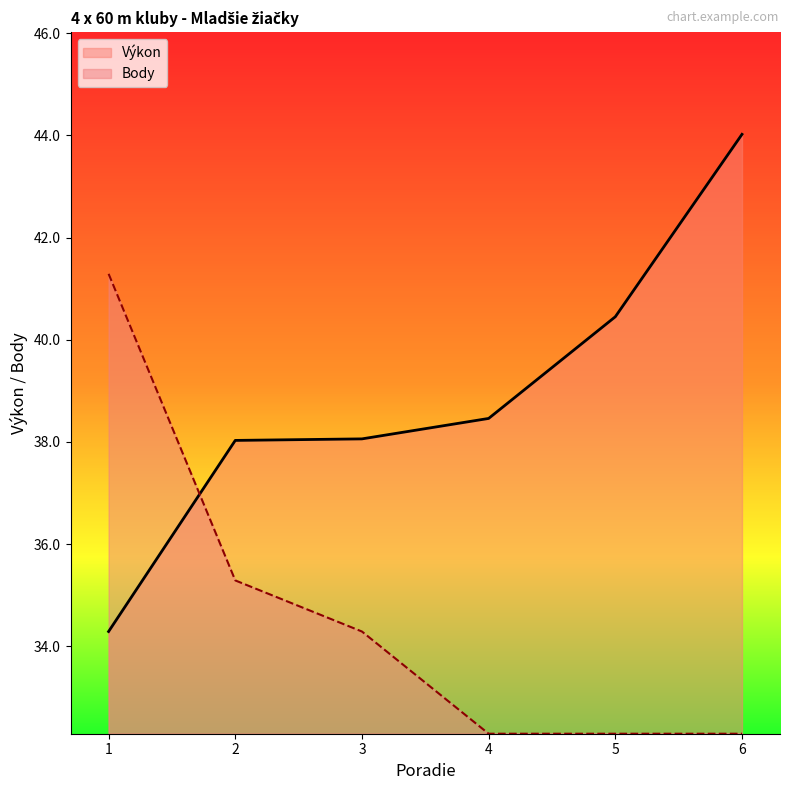

How many values in the Výkon series exceed 38?

5